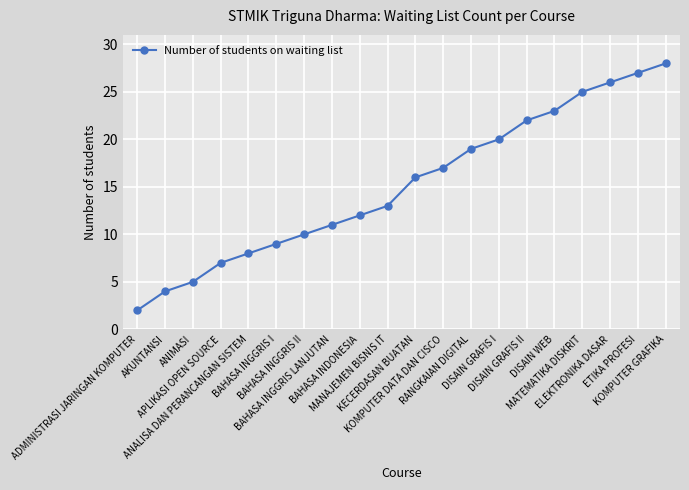

Which label corresponds to the smallest value in the chart?

ADMINISTRASI JARINGAN KOMPUTER